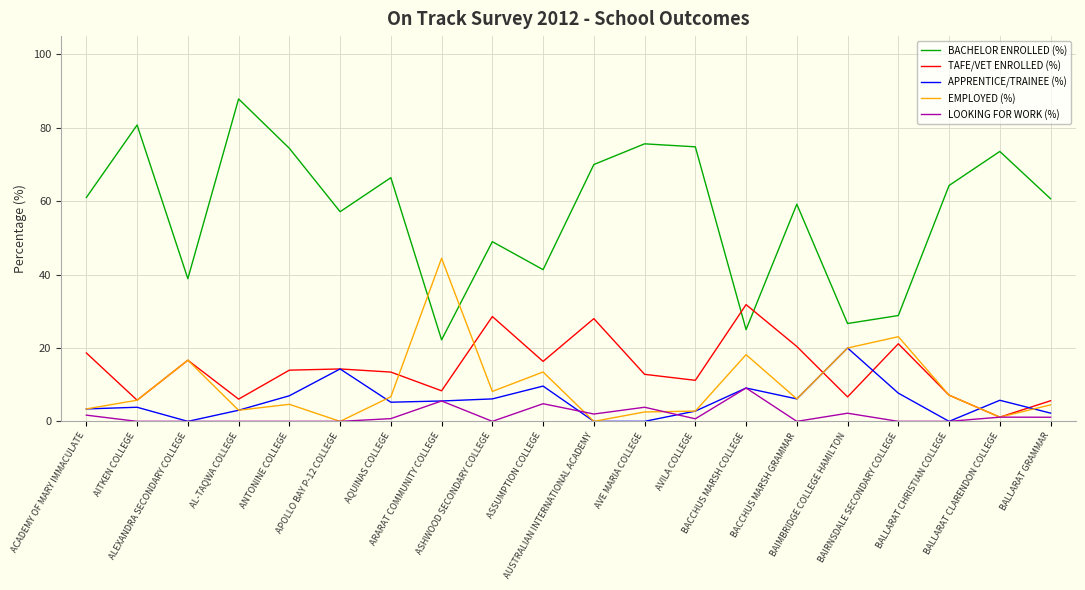

The value of BACHELOR ENROLLED (%) at AUSTRALIAN INTERNATIONAL ACADEMY is 27.9. True or false?

False